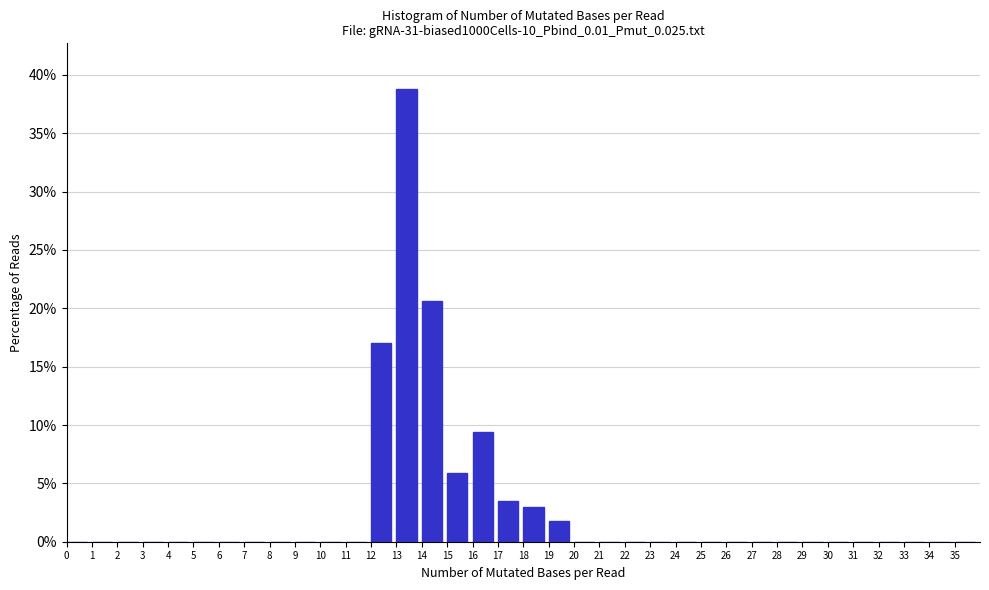

Reading left to right, transcribe this chart: for each bar, give the range it covers on the x-axis and its height. The values are not printed on the chart, so give them approximately, as read against the axis.

0 to 1: 0
1 to 2: 0
2 to 3: 0
3 to 4: 0
4 to 5: 0
5 to 6: 0
6 to 7: 0
7 to 8: 0
8 to 9: 0
9 to 10: 0
10 to 11: 0
11 to 12: 0
12 to 13: 17.0
13 to 14: 39.0
14 to 15: 20.5
15 to 16: 6.0
16 to 17: 9.5
17 to 18: 3.5
18 to 19: 3.0
19 to 20: 2.0
20 to 21: 0
21 to 22: 0
22 to 23: 0
23 to 24: 0
24 to 25: 0
25 to 26: 0
26 to 27: 0
27 to 28: 0
28 to 29: 0
29 to 30: 0
30 to 31: 0
31 to 32: 0
32 to 33: 0
33 to 34: 0
34 to 35: 0
35 to 36: 0